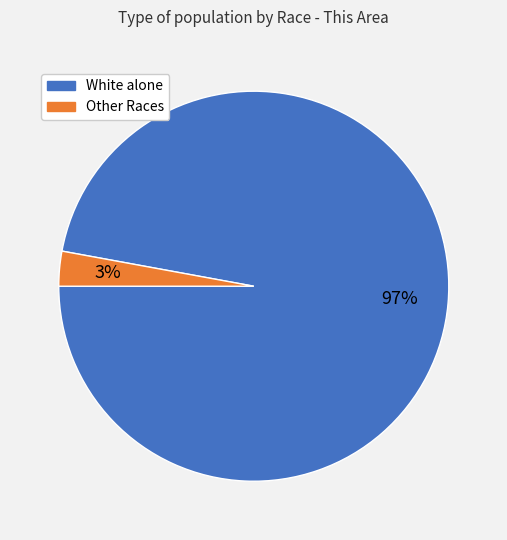

To the nearest percent, what is the difference between the largest and smallest slice percentages?

94%